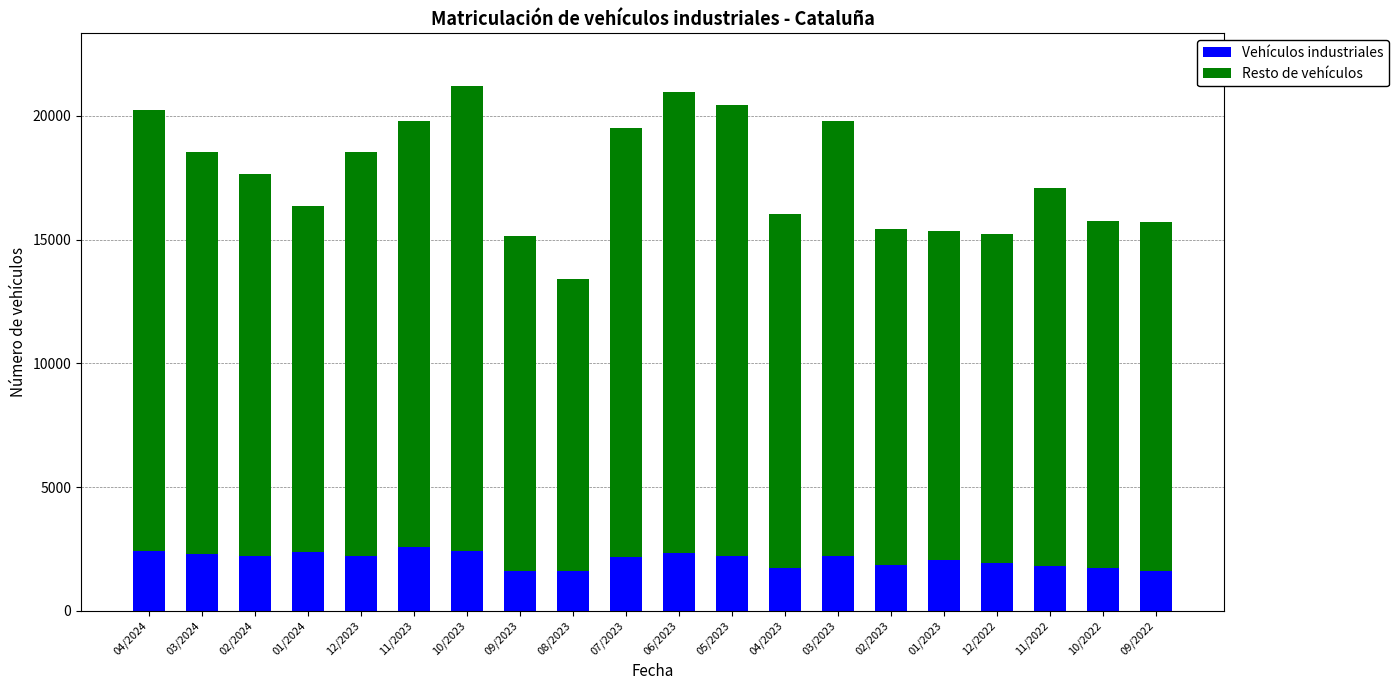

What is the sum of all Vehículos industriales values?

41378